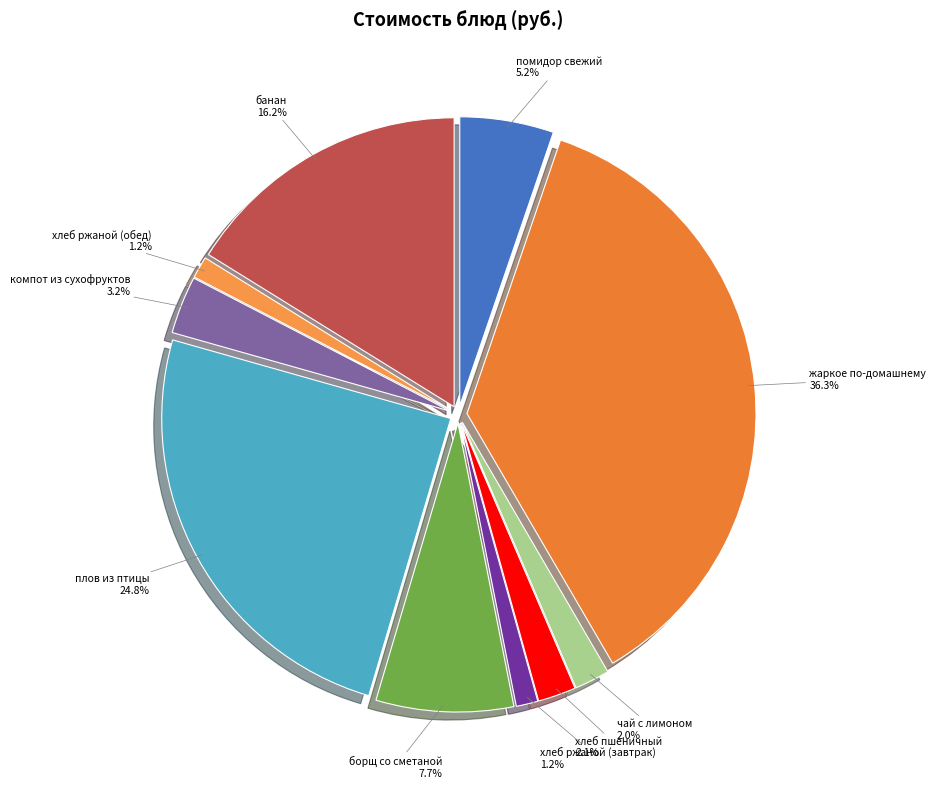

Count the number of slices in the pie.

10